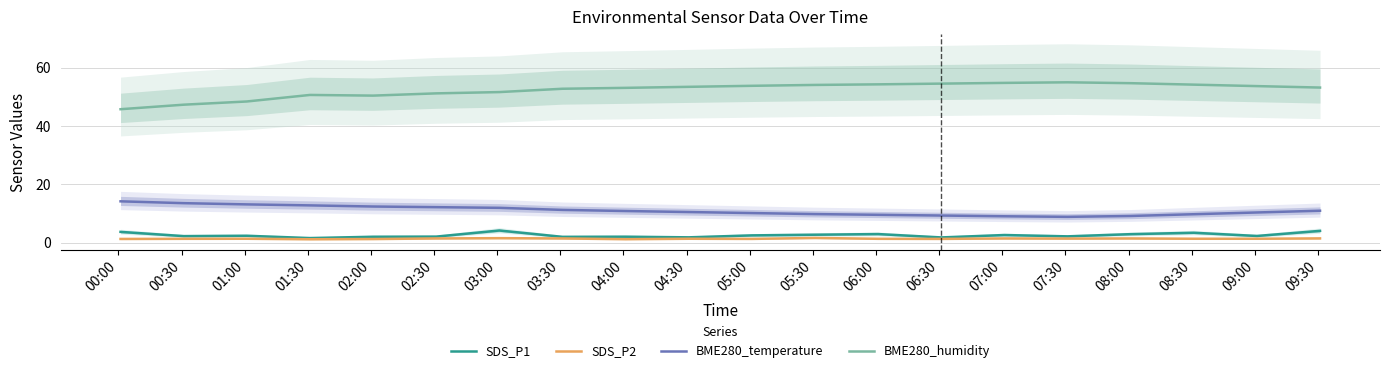

What is the difference between the maximum and minimum values in the BME280_temperature series?

5.3